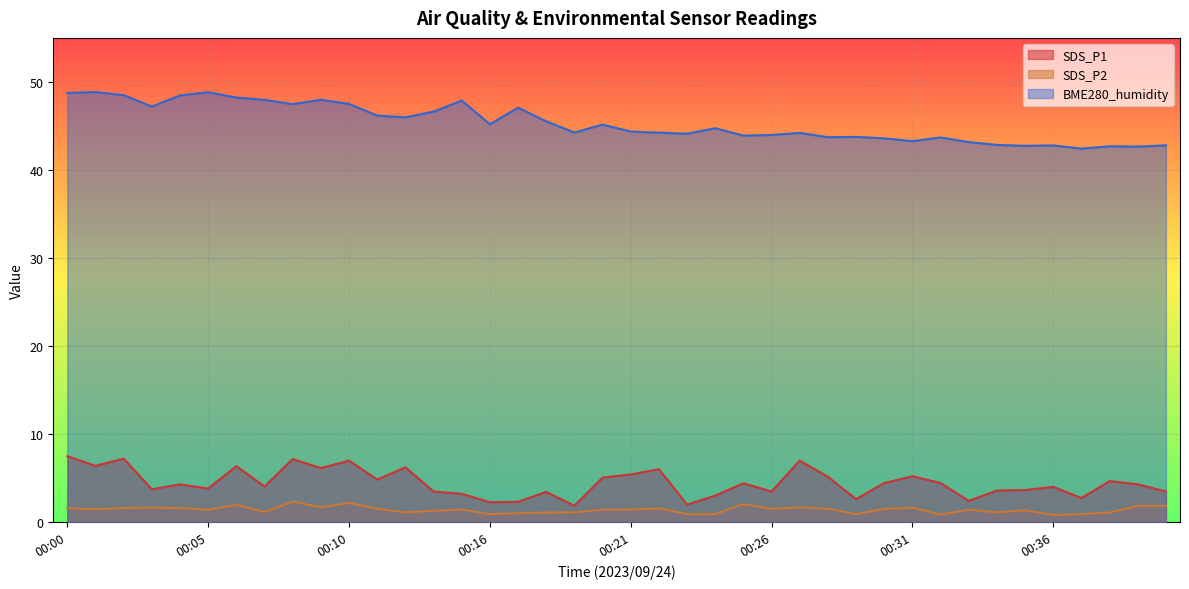

What is the approximate value of SDS_P2 at 00:39?

1.8